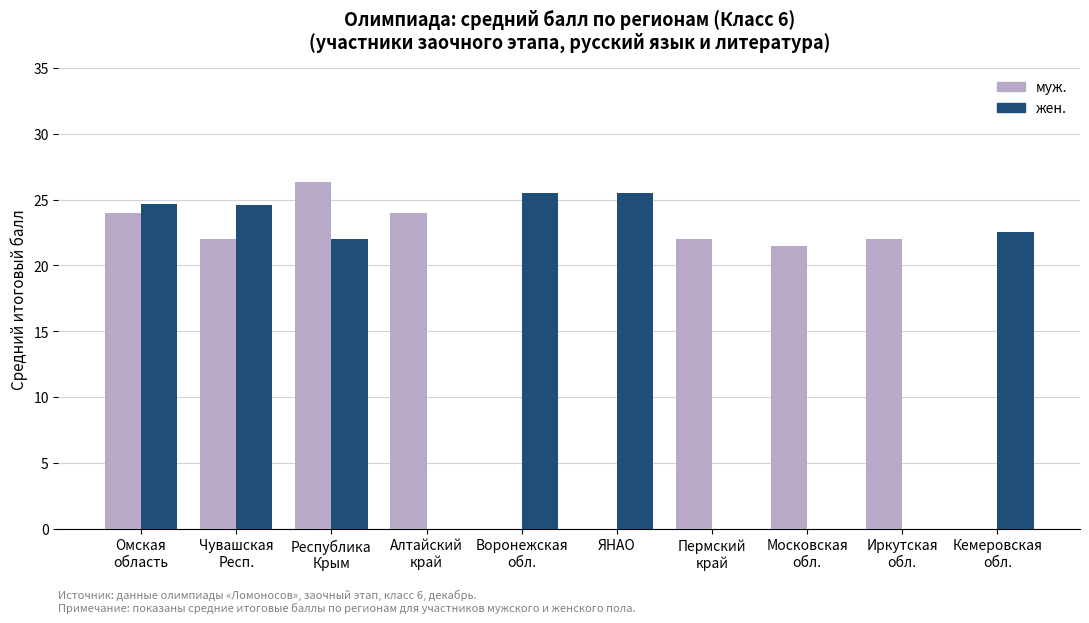

Count the number of categories in the chart.

10